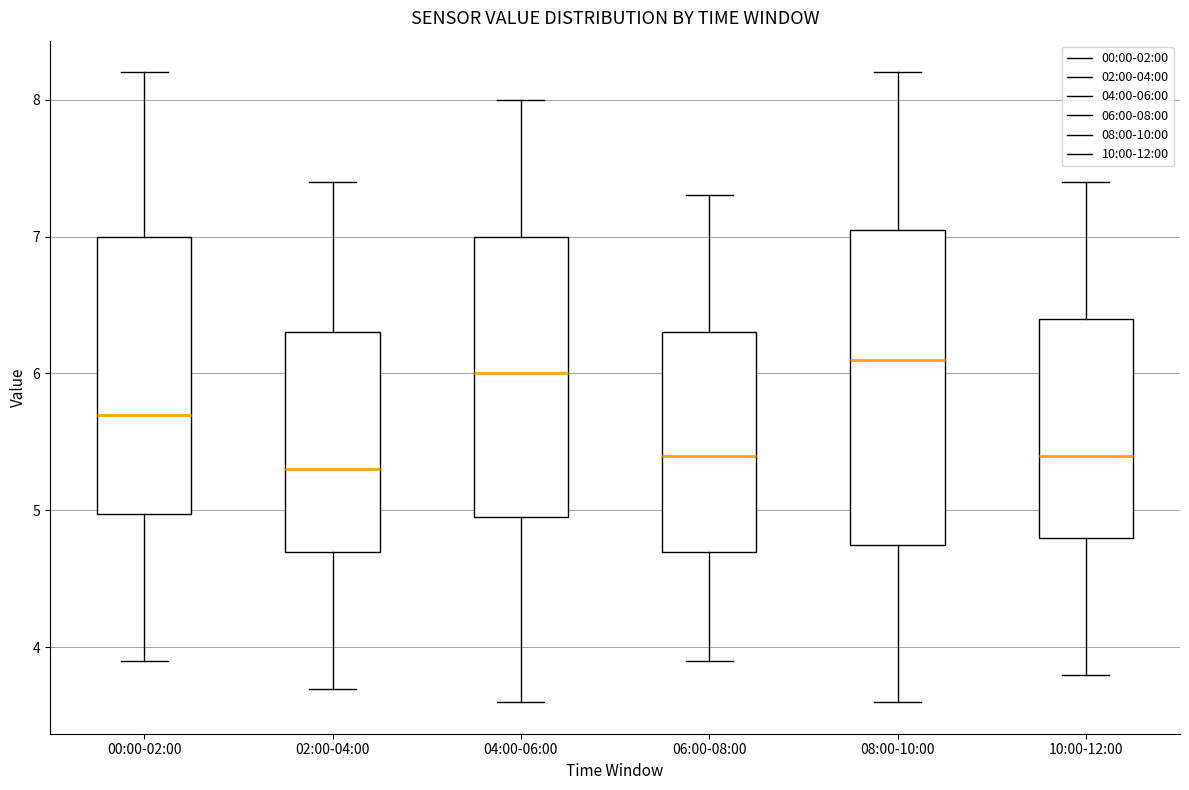

Comparing the boxes themselves (not the whiskers), which one is the tallest?

08:00-10:00